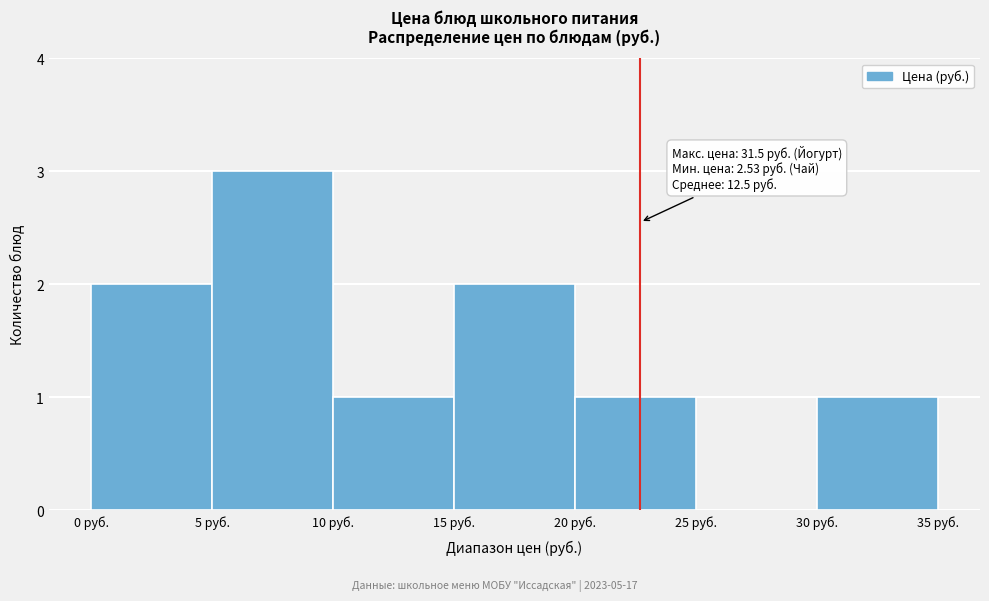

Which range on the x-axis has the tallest bar?

5 to 10